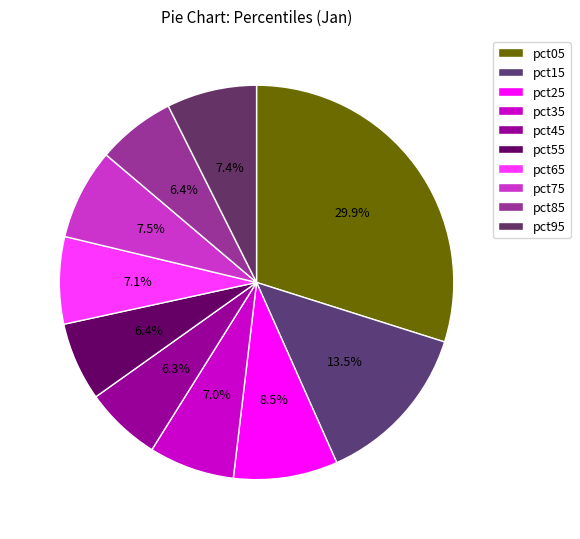

Count the number of slices in the pie.

10